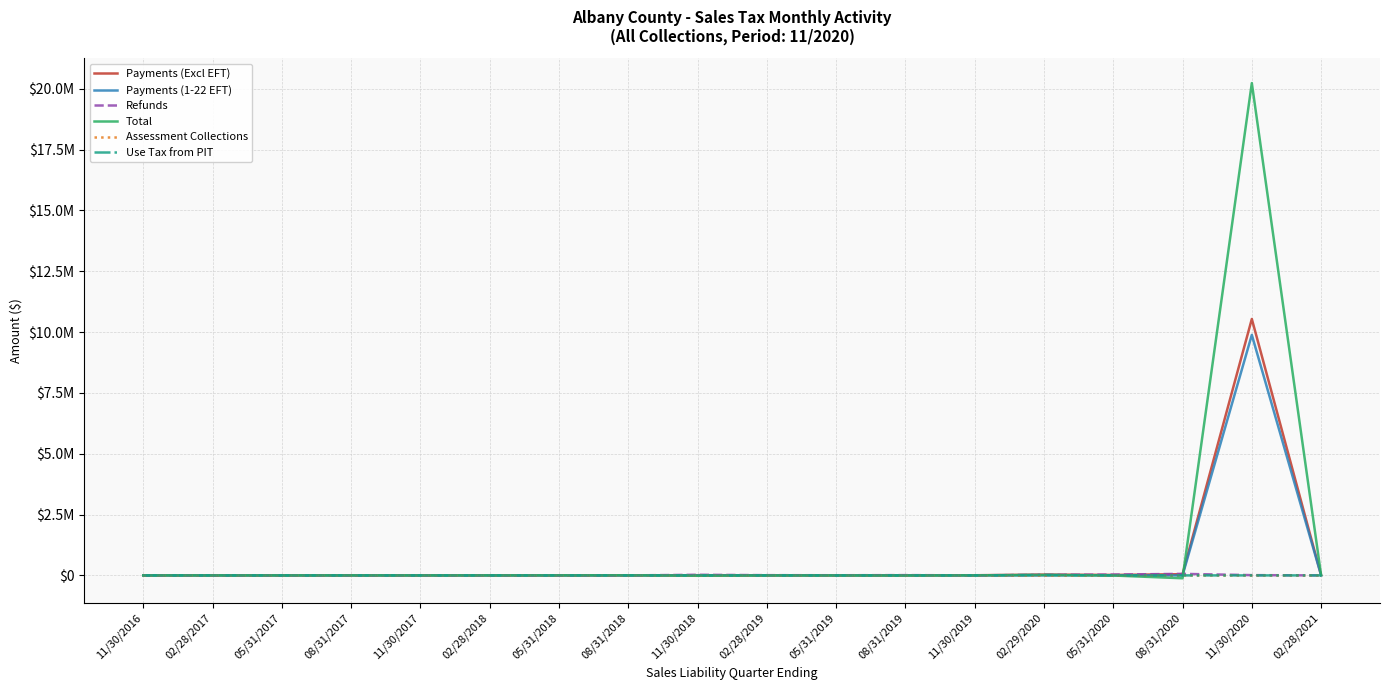

True or false: Assessment Collections and Payments (1-22 EFT) cross at least once.

False